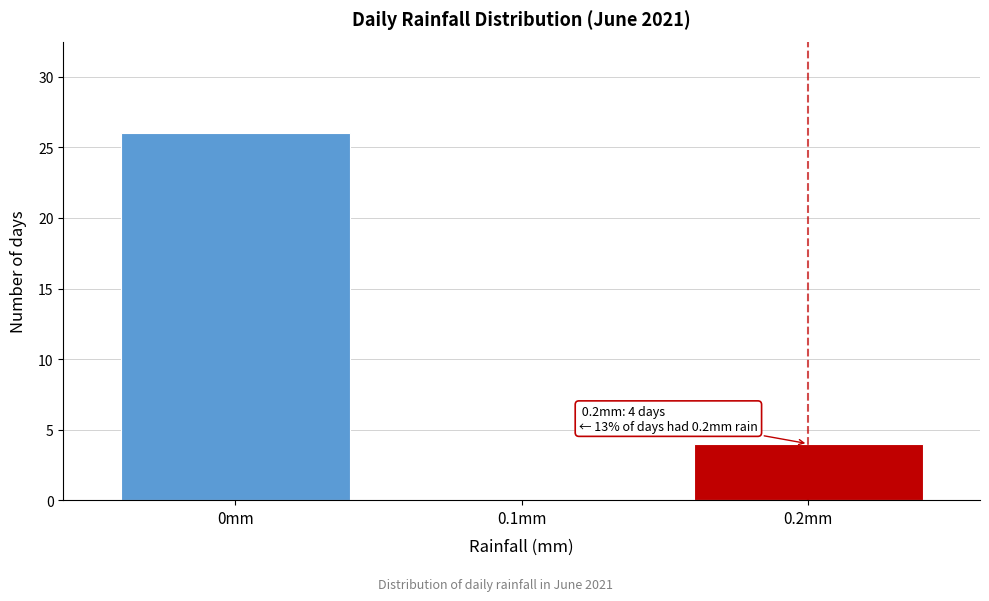

Reading left to right, extract all data points from this chart.

0mm=26	0.1mm=0	0.2mm=4